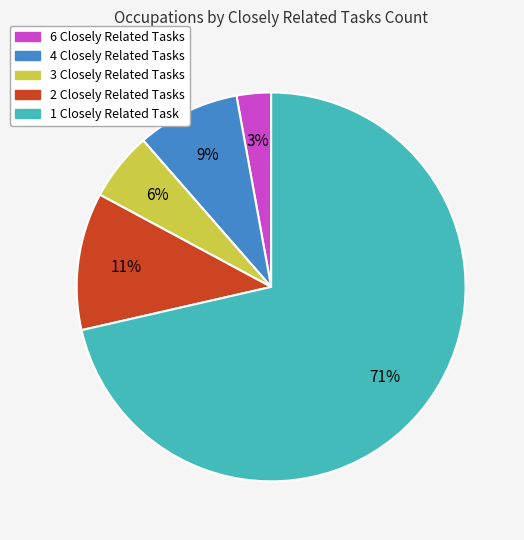

What percentage is the 1 Closely Related Task slice, to the nearest percent?

71%